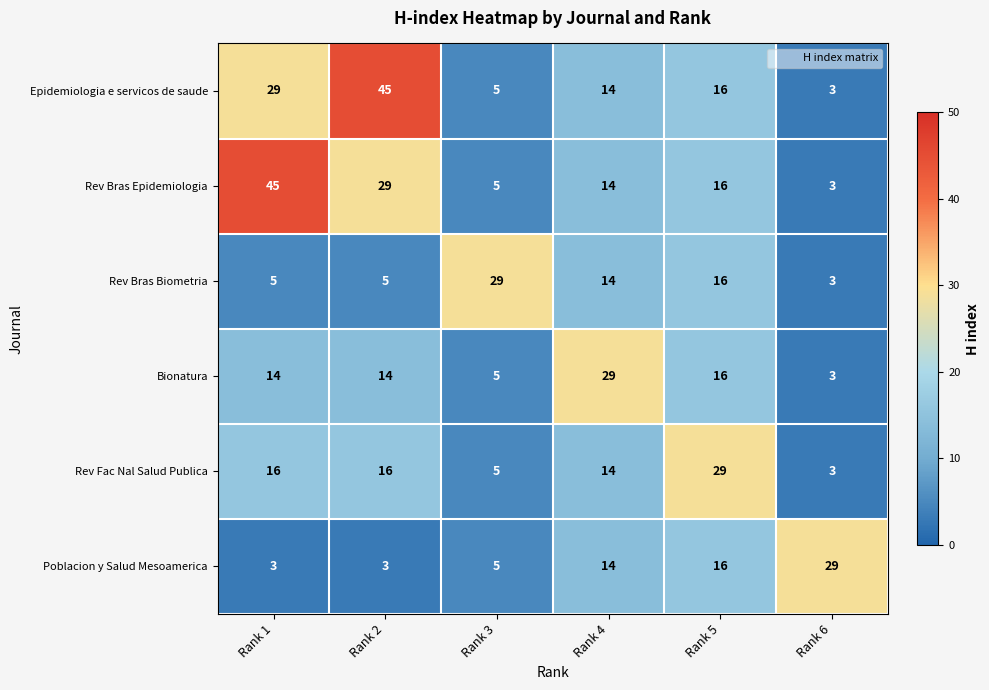

What is the difference between the highest and lowest values at Rank 1?

42